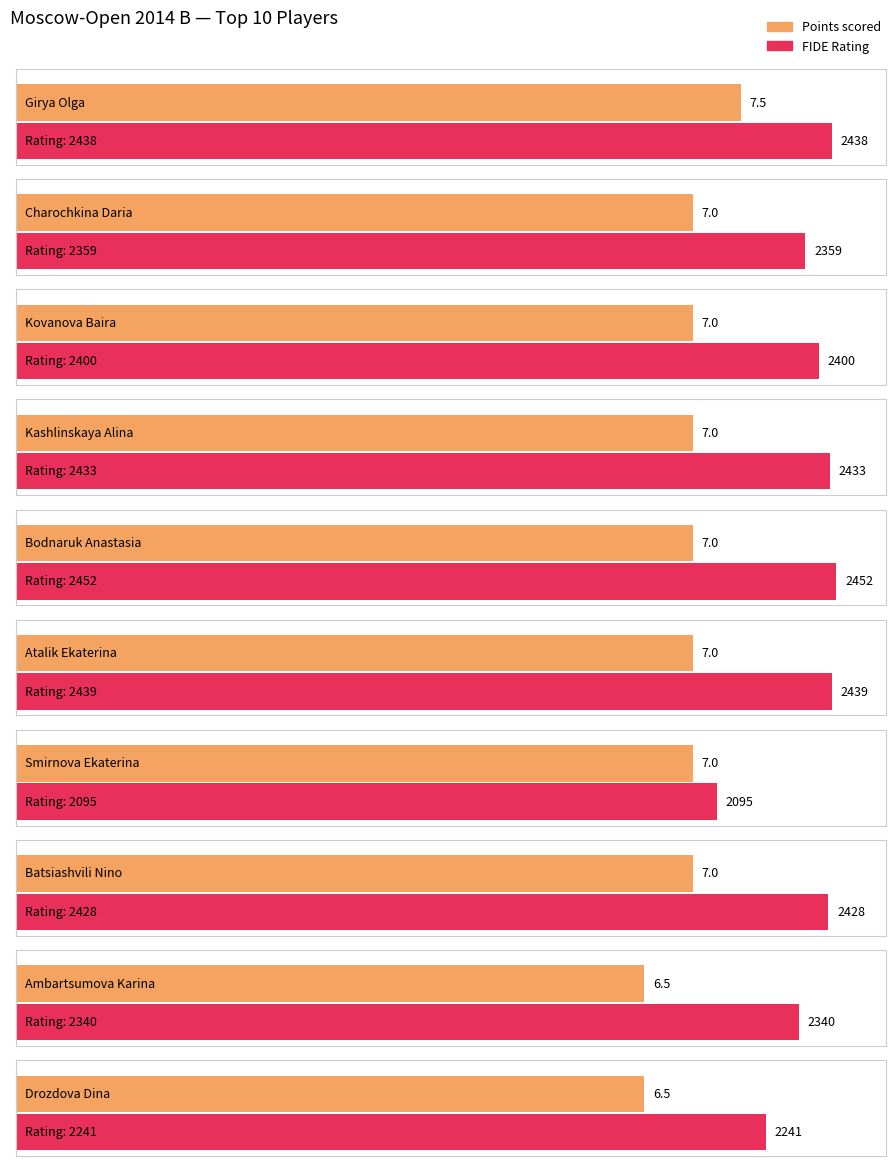

What value does the Points series have at Kovanova Baira?

7.0